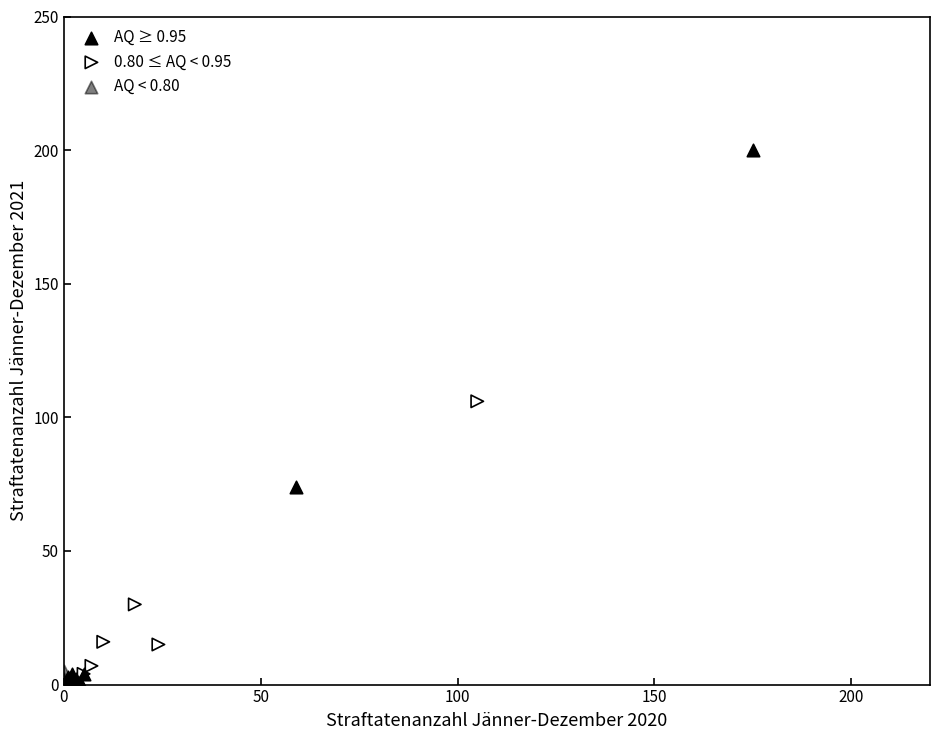

What are all the series names shown in the legend?

AQ ≥ 0.95, 0.80 ≤ AQ < 0.95, AQ < 0.80